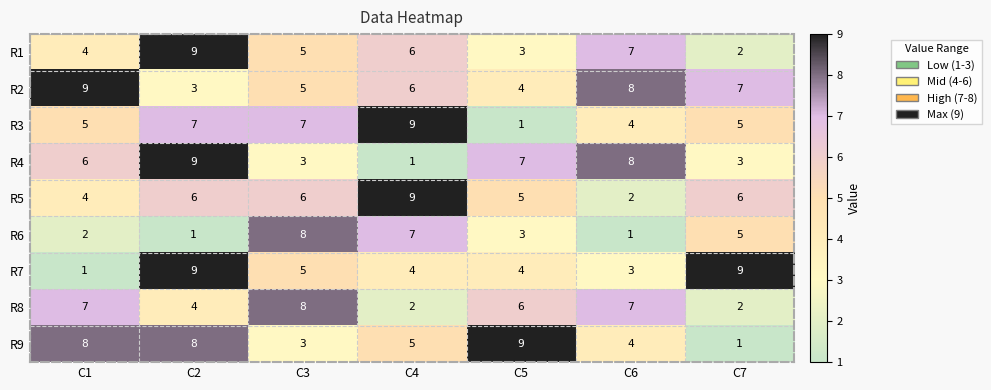

What value does the R1 series have at C3?

5